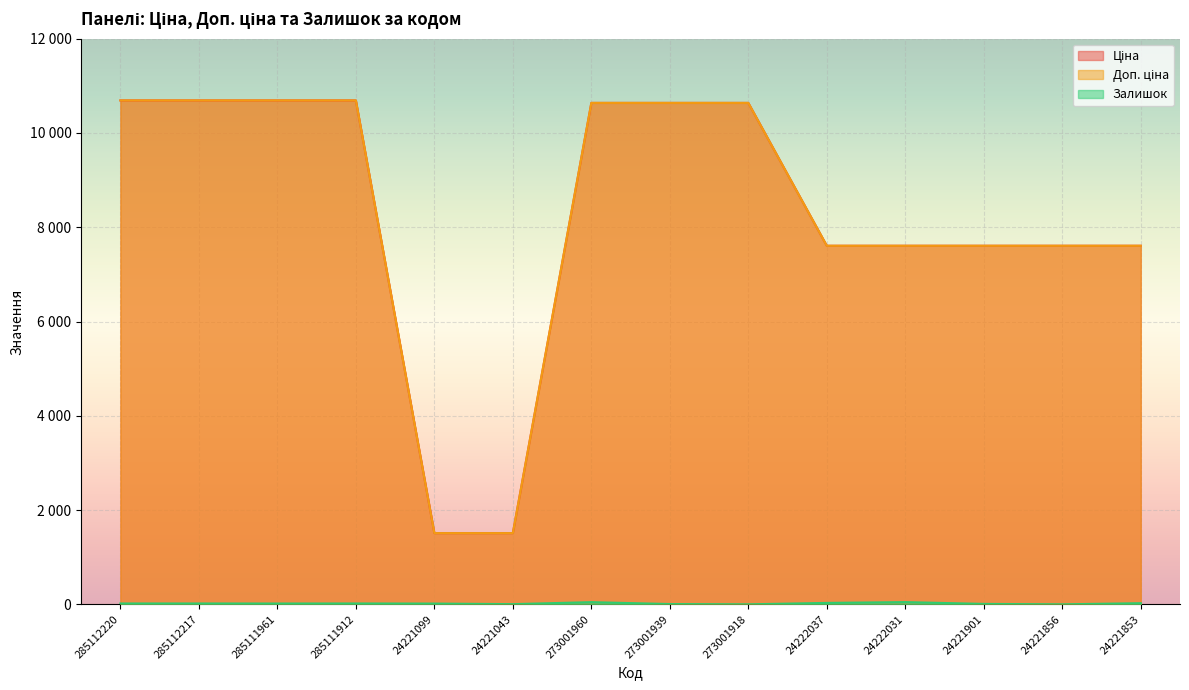

What is the sum of all Доп. ціна values?

115736.3